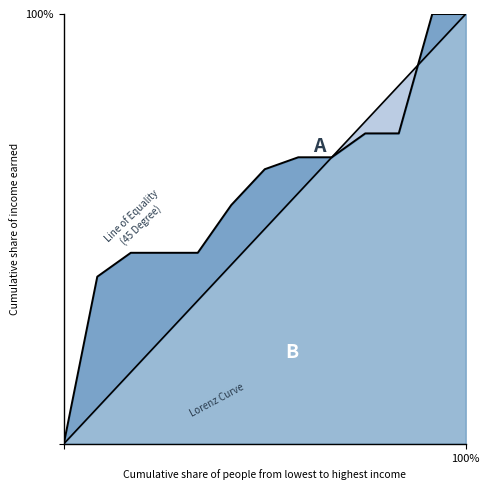

At how many categories does at least one series exceed 97?

2